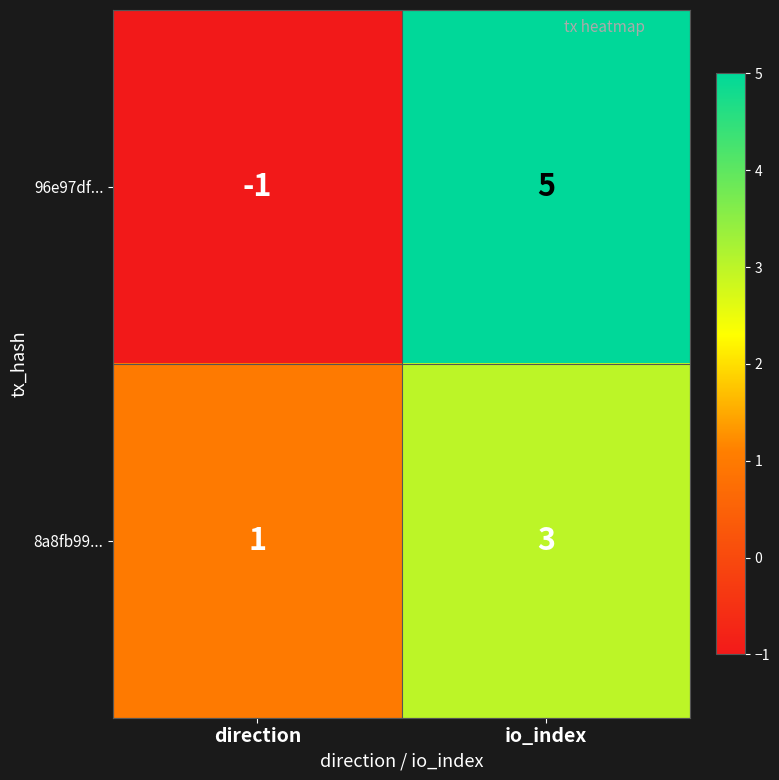

Which series changed the most between direction and io_index?

96e97df...